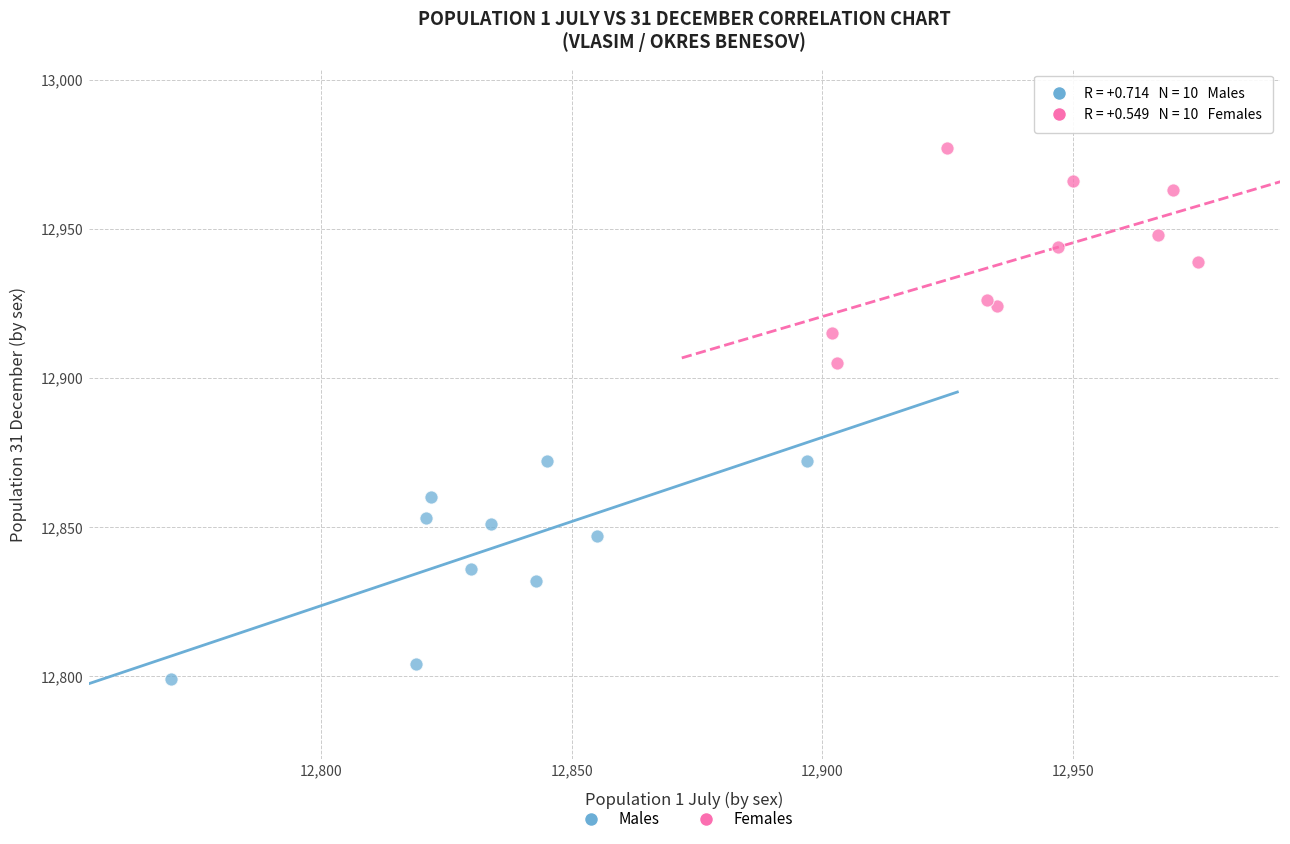

Which series contains the highest Y value?

Females